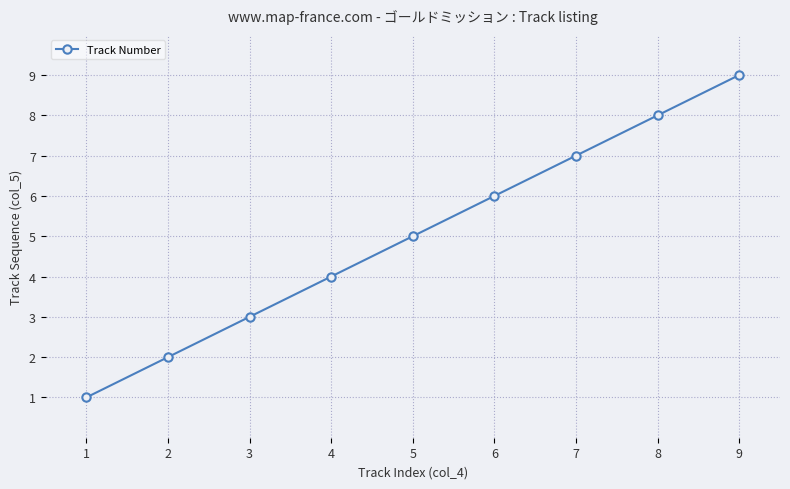

The value at 8 is 3. True or false?

False